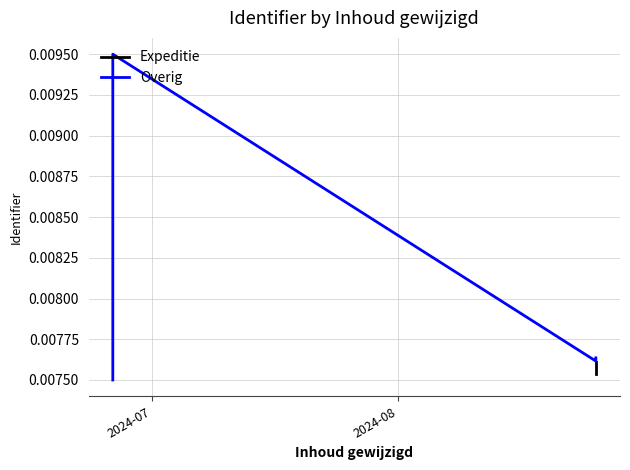

What are all the series names shown in the legend?

Expeditie, Overig